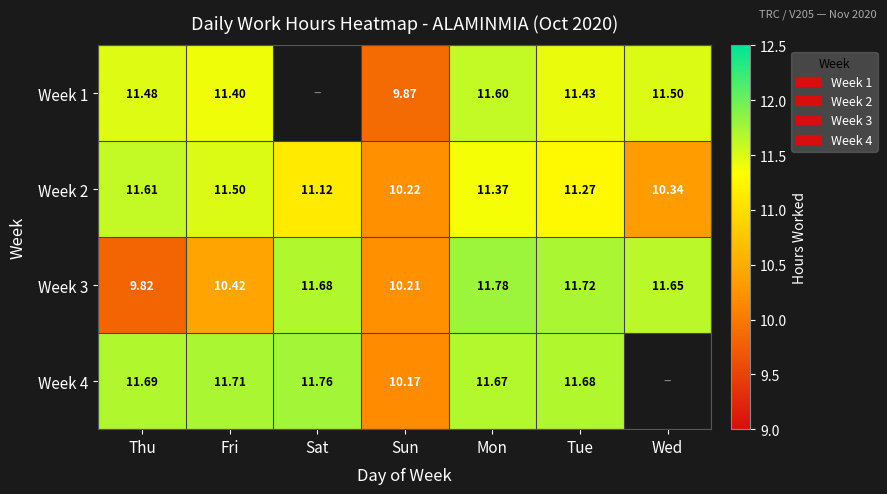

Is the value of Week 4 at Sat greater than the value of Week 1 at Wed?

Yes